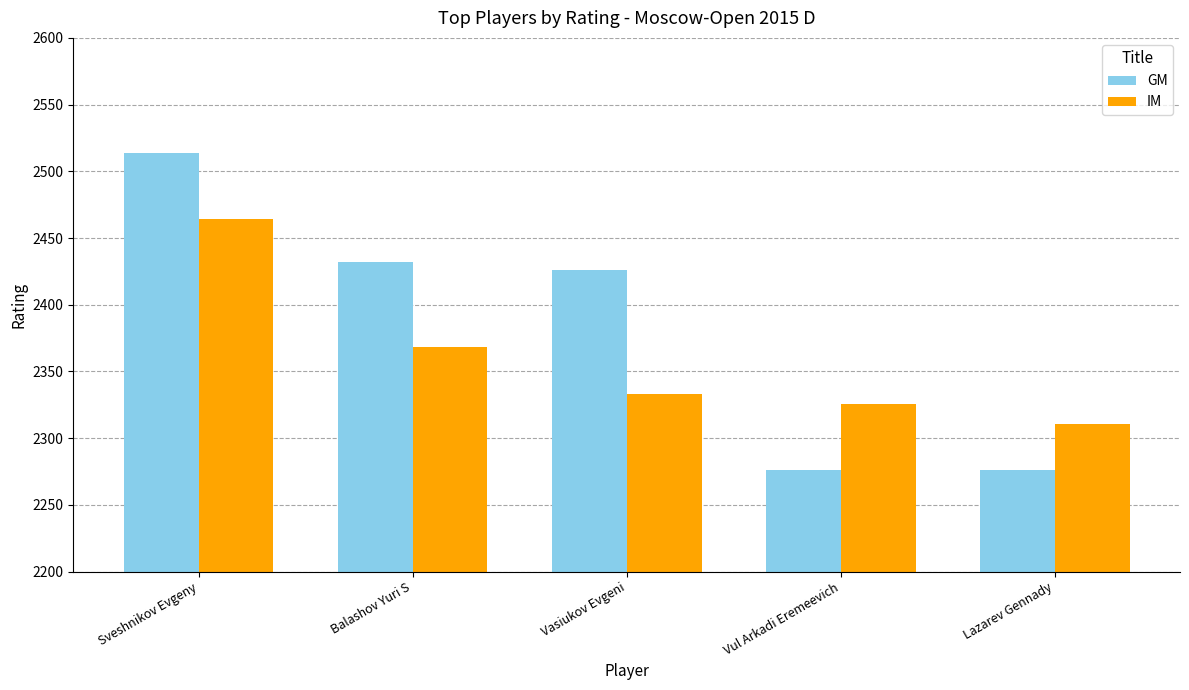

The value of GM at Lazarev Gennady is 1112. True or false?

False